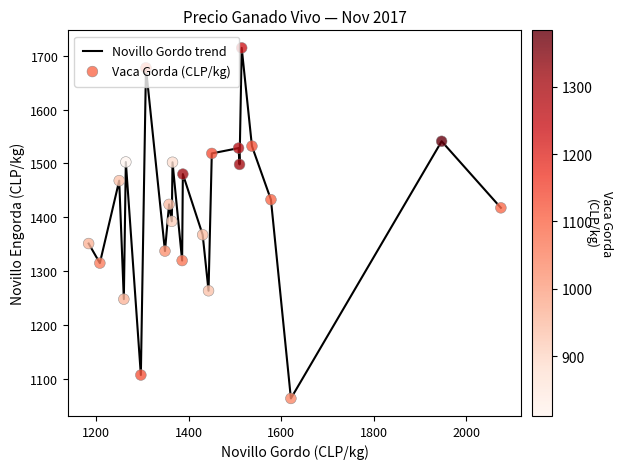

What is the minimum value shown in the chart?

1063.3